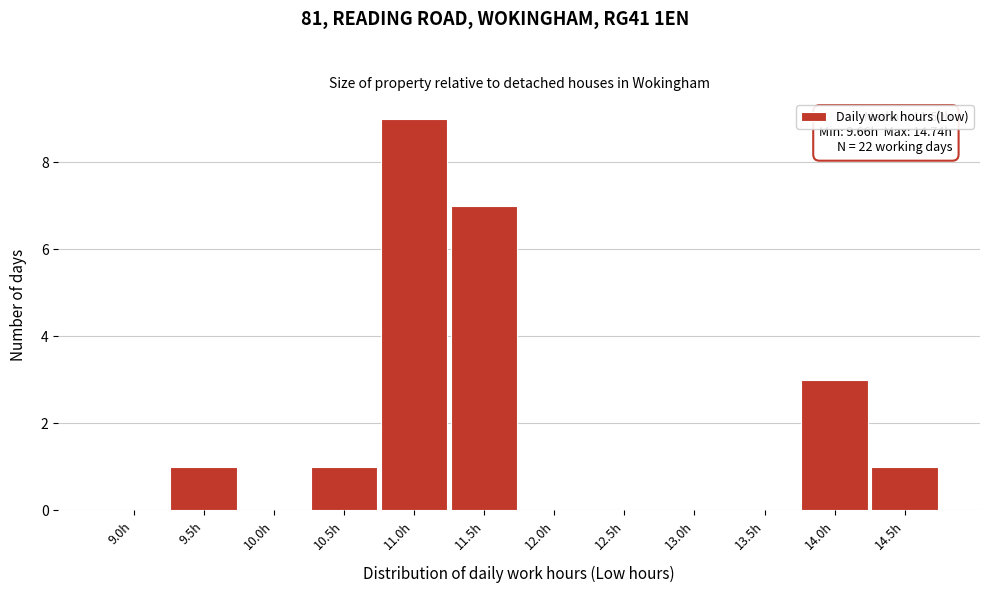

Reading left to right, extract all data points from this chart.

9.0h=0	9.5h=1	10.0h=0	10.5h=1	11.0h=9	11.5h=7	12.0h=0	12.5h=0	13.0h=0	13.5h=0	14.0h=3	14.5h=1